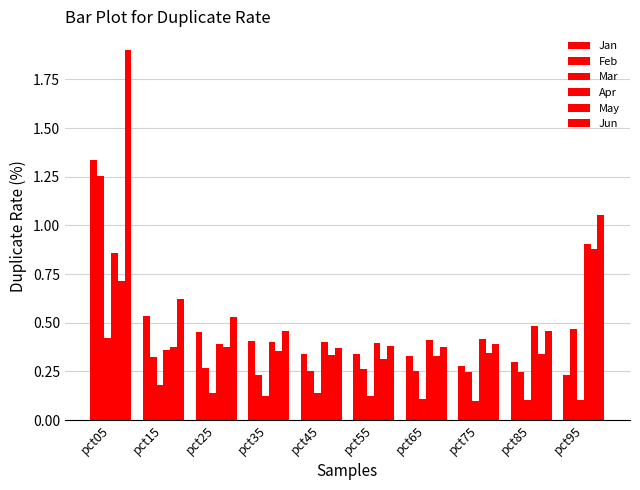

What is the sum of all Mar values?

1.5